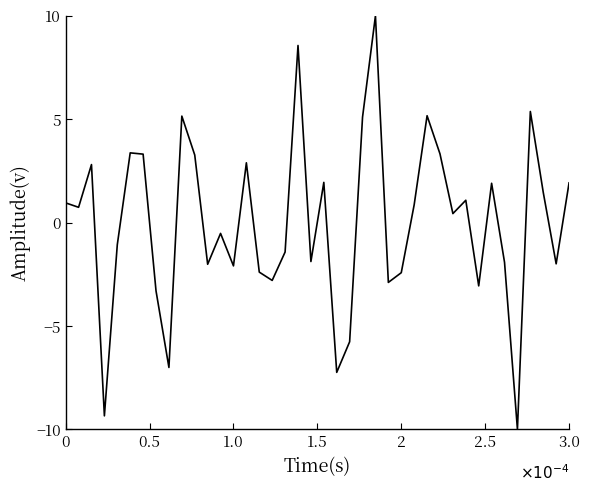

How many lines are shown in the chart?

1